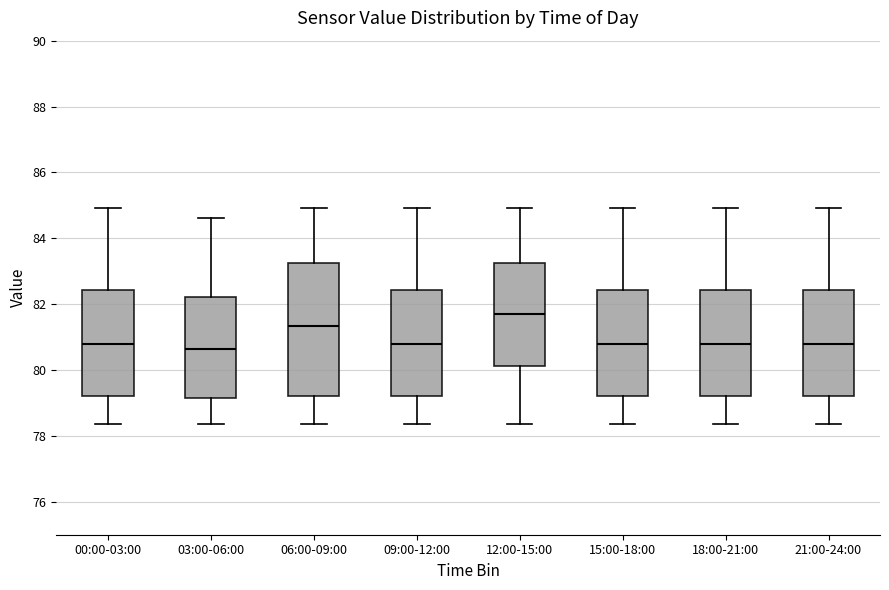

Which box's median line is the highest?

12:00-15:00